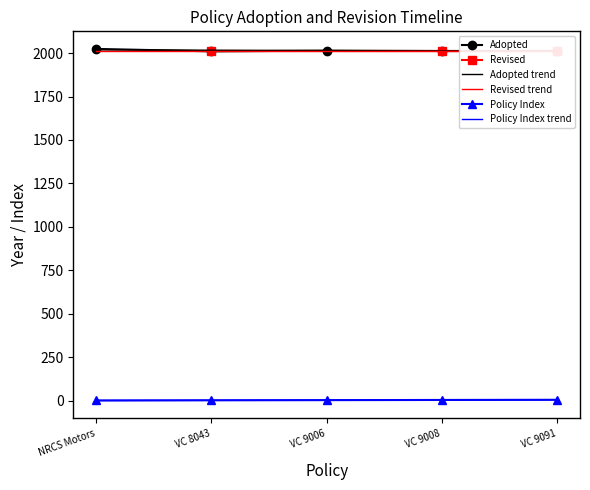

True or false: the data shows 943 at NRCS Motors.

False